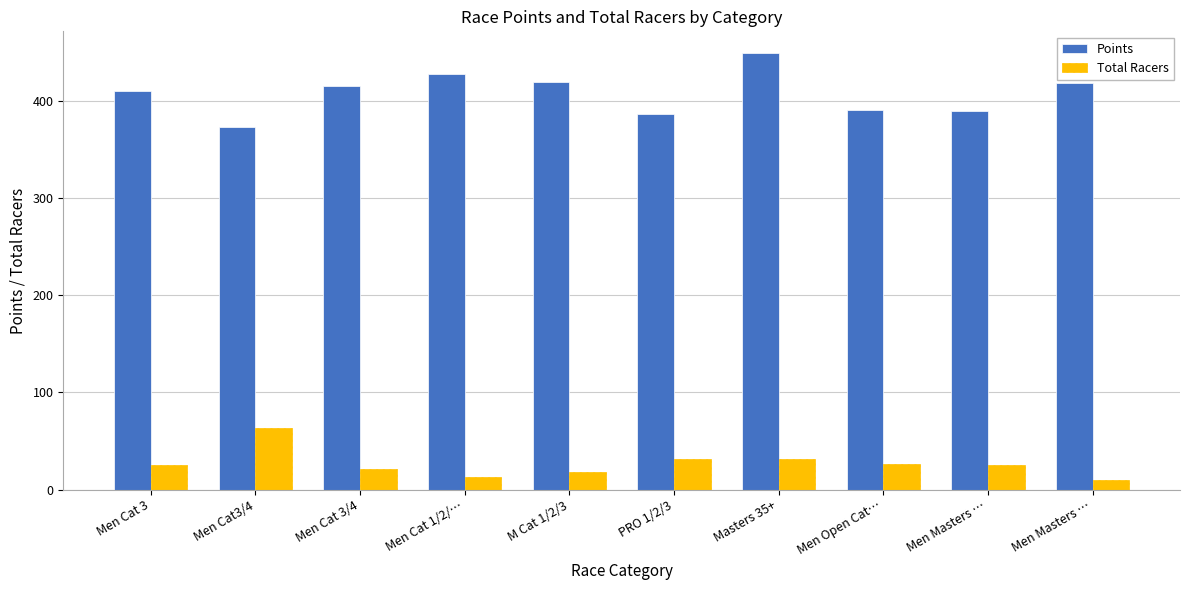

How many categories are shown in the chart?

10